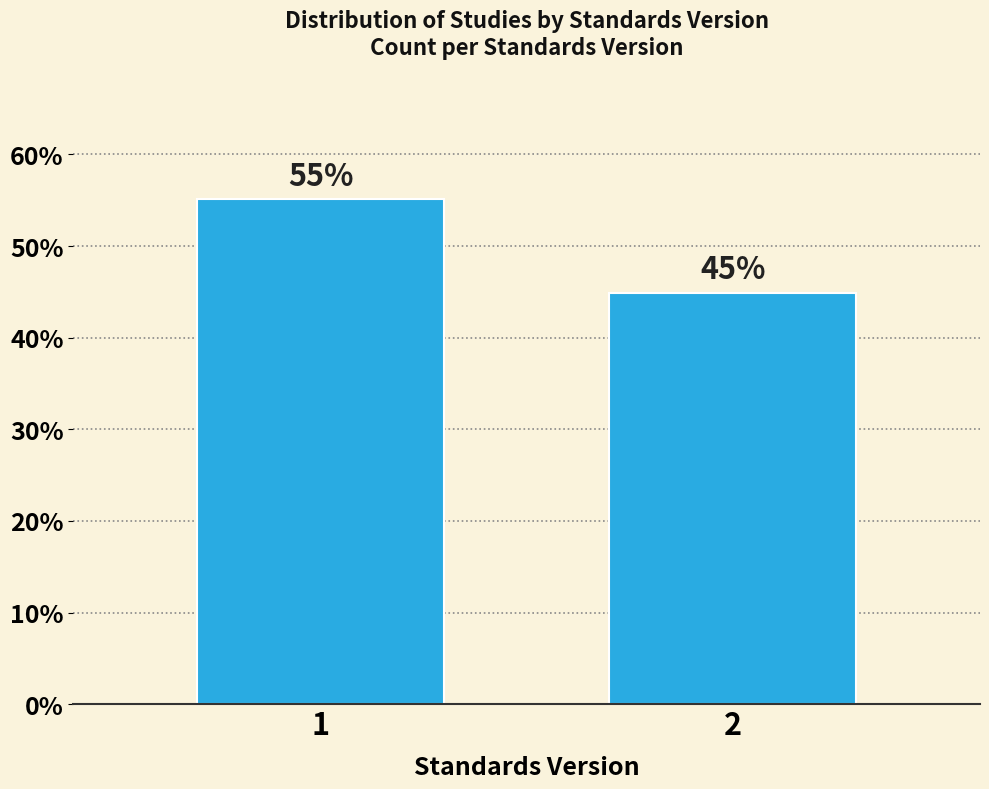

What is the sum of all values?

100.0